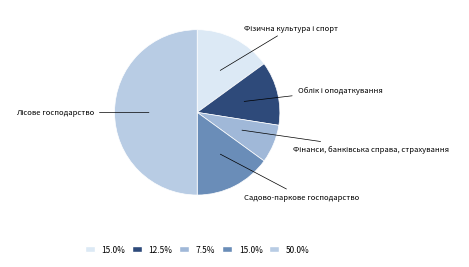

Does Садово-паркове господарство account for over 50% of the chart?

No